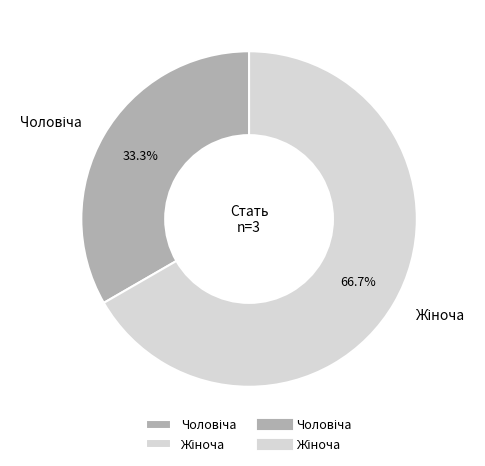

Does any single category account for the majority?

Yes